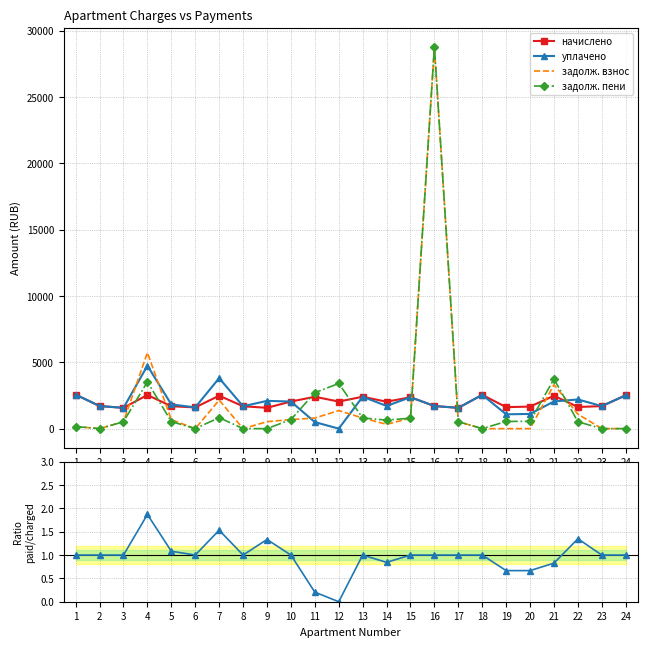

Is this an area chart (filled region under the line)?

No